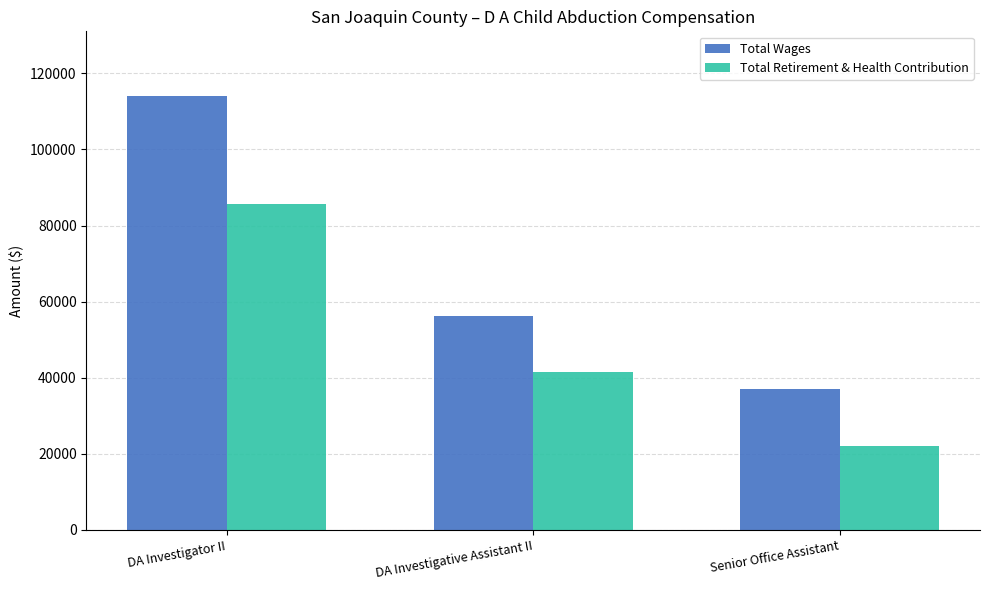

Does the chart contain stacked bars?

No